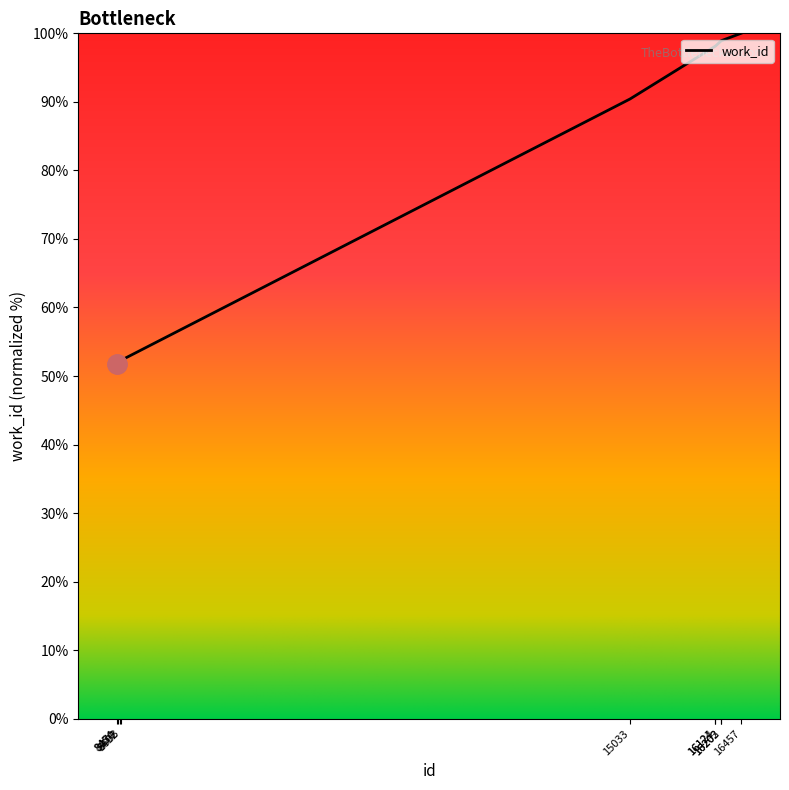

The chart shows a value of 98.9 at 16202. True or false?

True